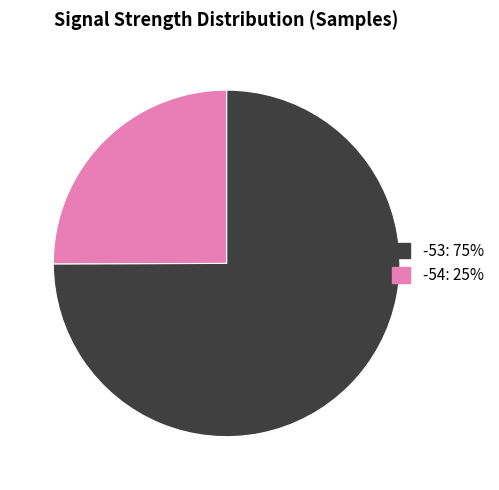

Is there any slice that represents more than half of the pie?

Yes